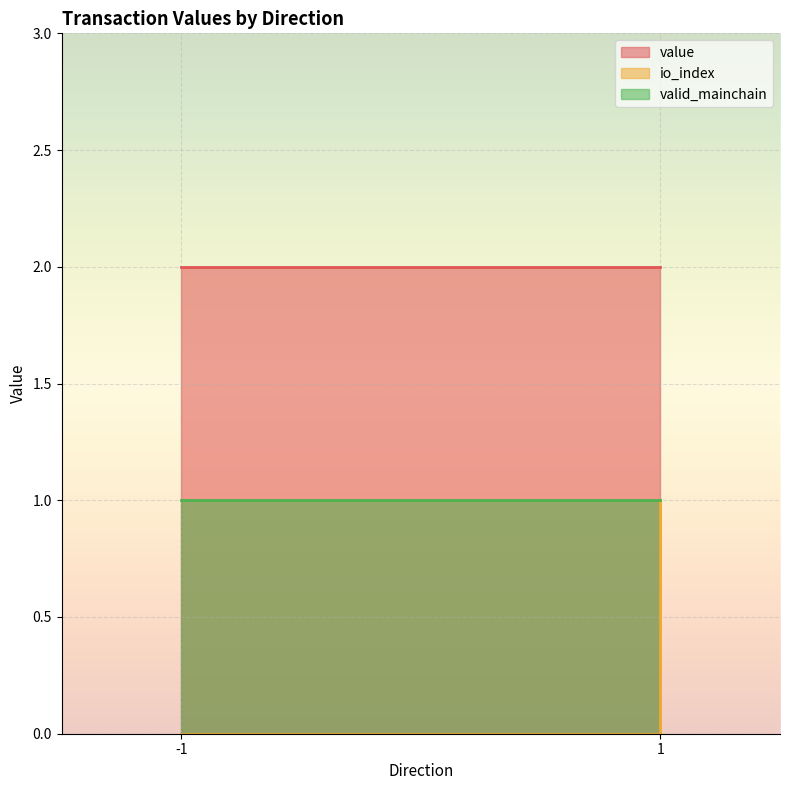

What is the spread (max minus min) of values at -1 (Ticket)?

2.0